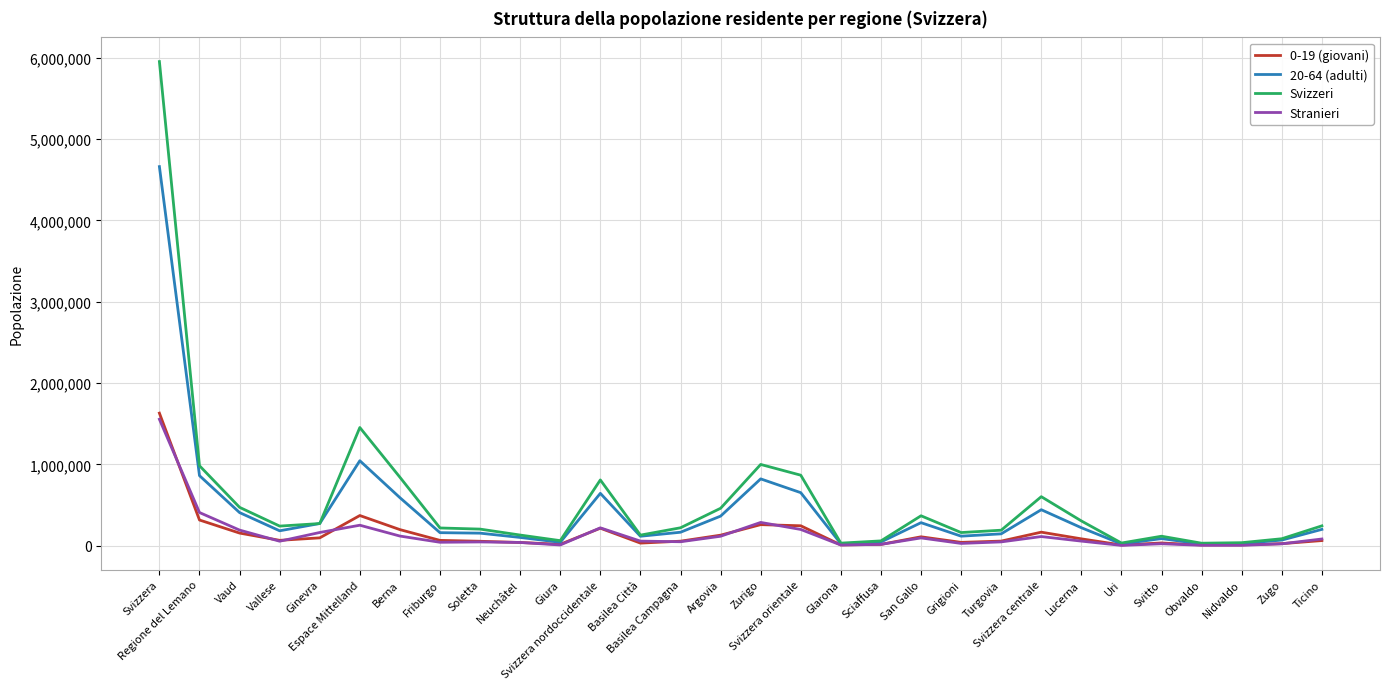

Which series has the largest range (max minus min)?

Svizzeri